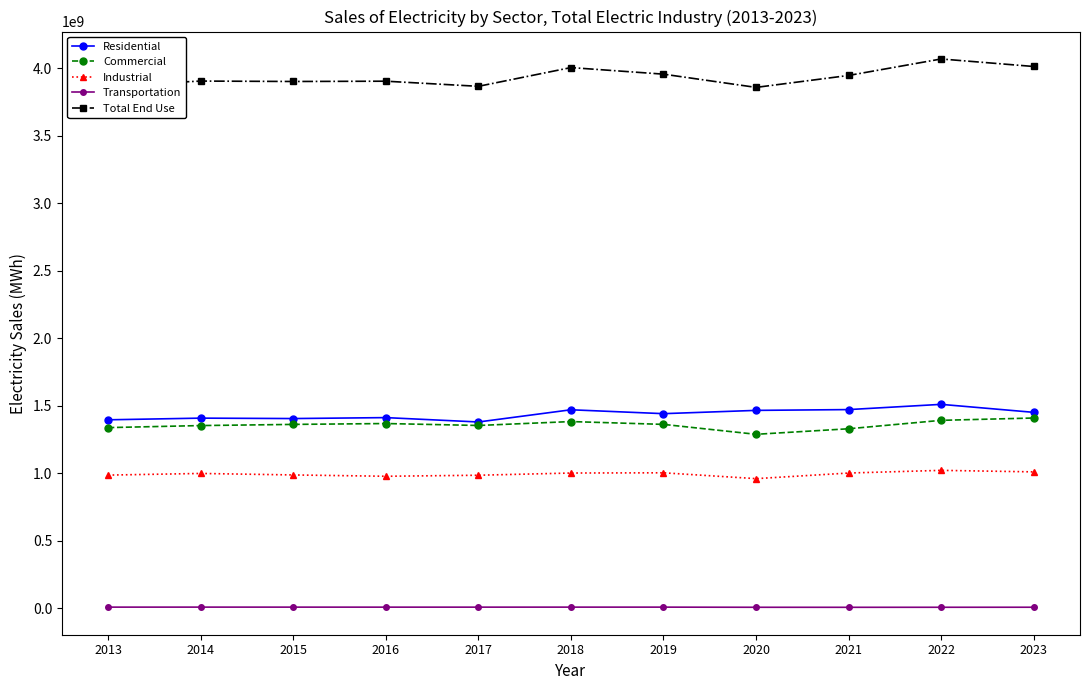

How many distinct data groups are displayed?

5